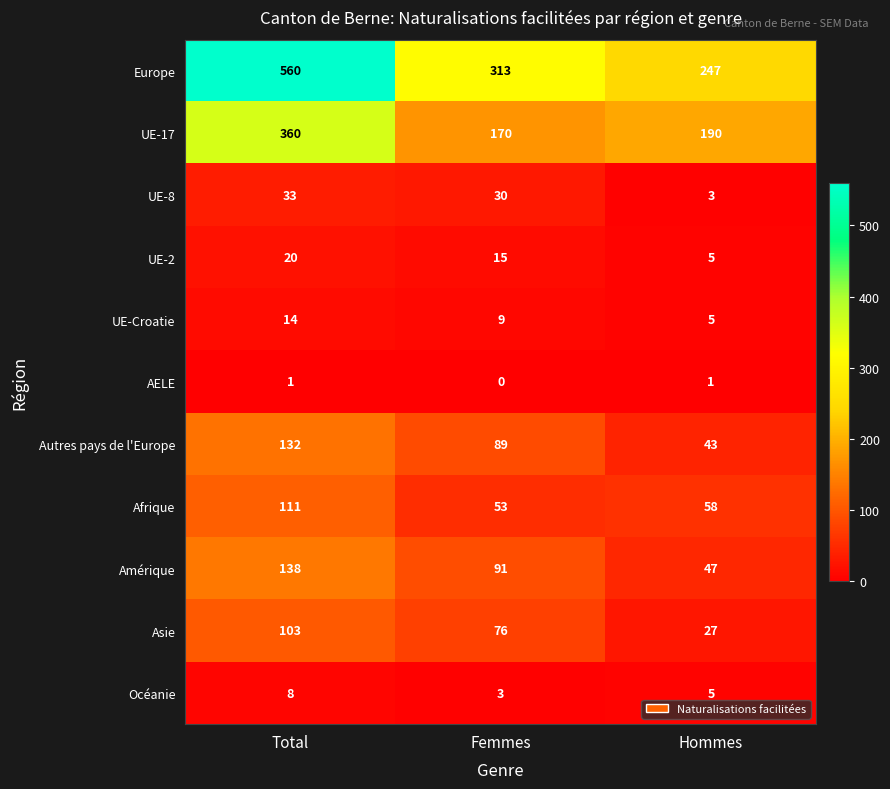

How many series are shown in this chart?

11